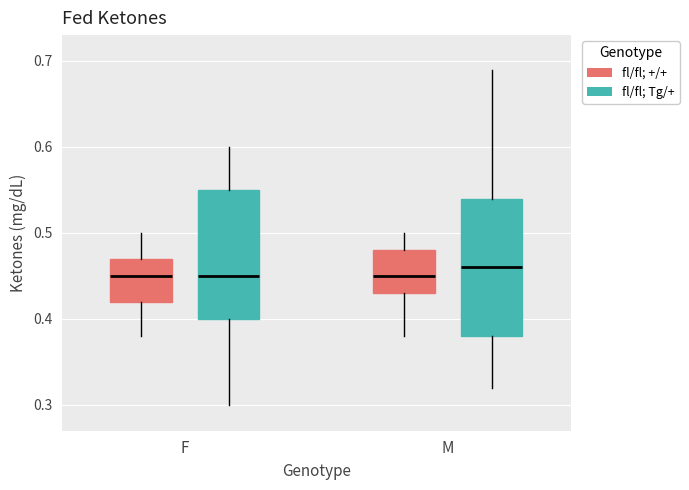

Reading left to right, read every box against the y-axis: the position of its median line, the range the box covers, and the ends of its whiskers. The values are not printed on the chart, so give them approximately, as read against the axis.

F (fl/fl; +/+): median 0.45, box 0.42 to 0.47, whiskers 0.38 to 0.50
F (fl/fl; Tg/+): median 0.45, box 0.40 to 0.55, whiskers 0.30 to 0.60
M (fl/fl; +/+): median 0.45, box 0.43 to 0.48, whiskers 0.38 to 0.50
M (fl/fl; Tg/+): median 0.46, box 0.38 to 0.54, whiskers 0.32 to 0.69